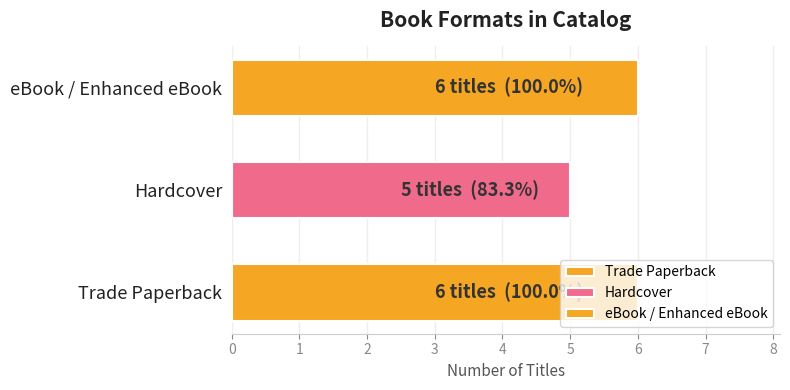

Is it true that the value at Hardcover is 7?

False